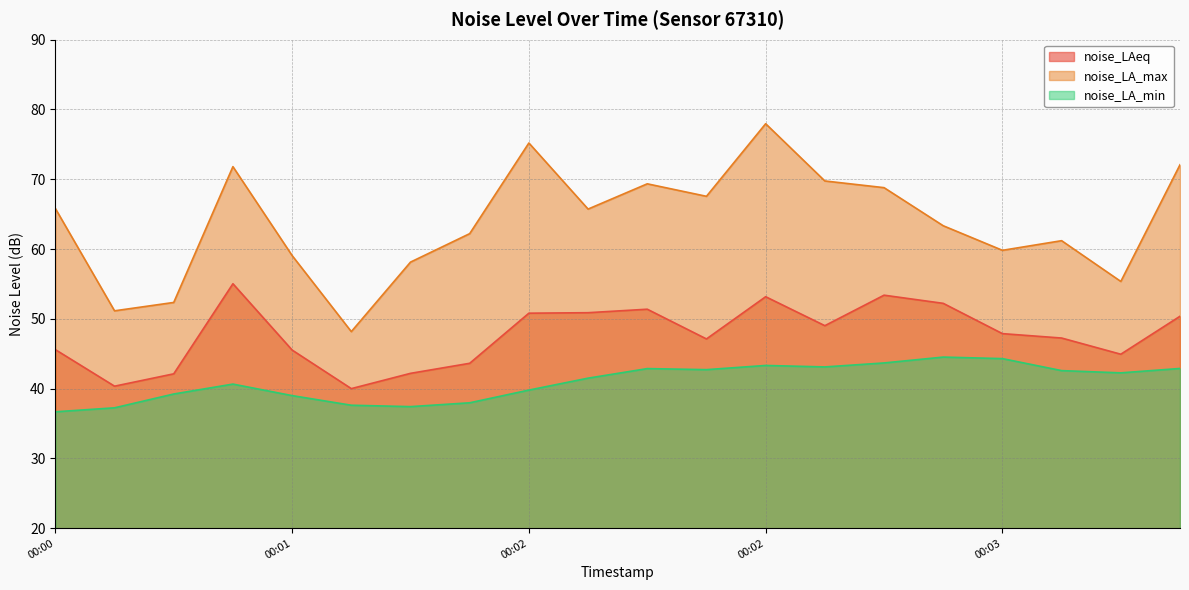

Does the chart have visible grid lines?

Yes